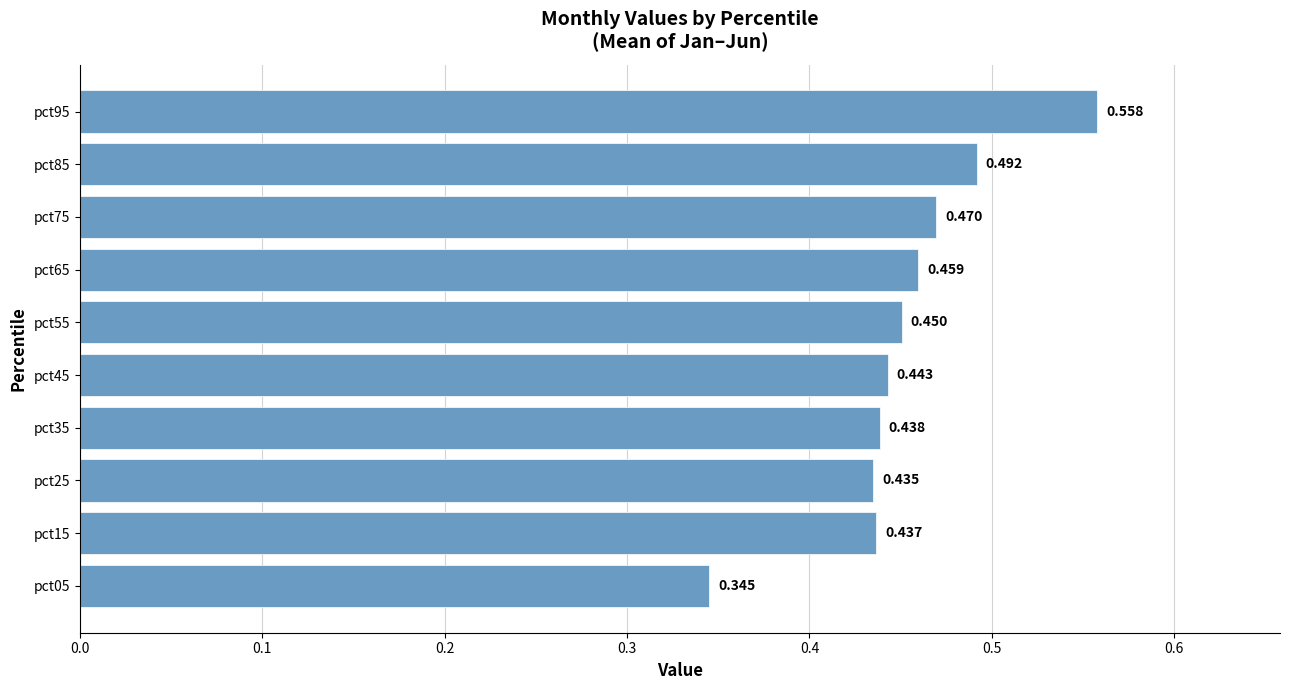

At which category does the chart reach its peak across all series?

pct95